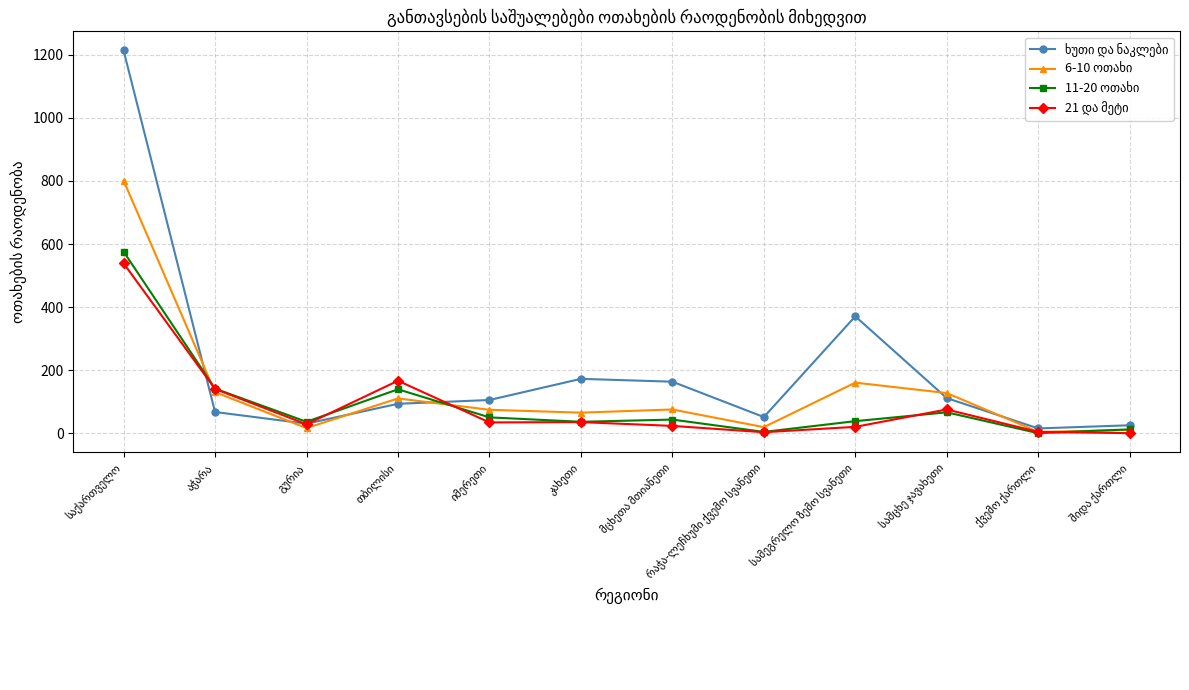

What is the maximum value shown in the chart?

1213